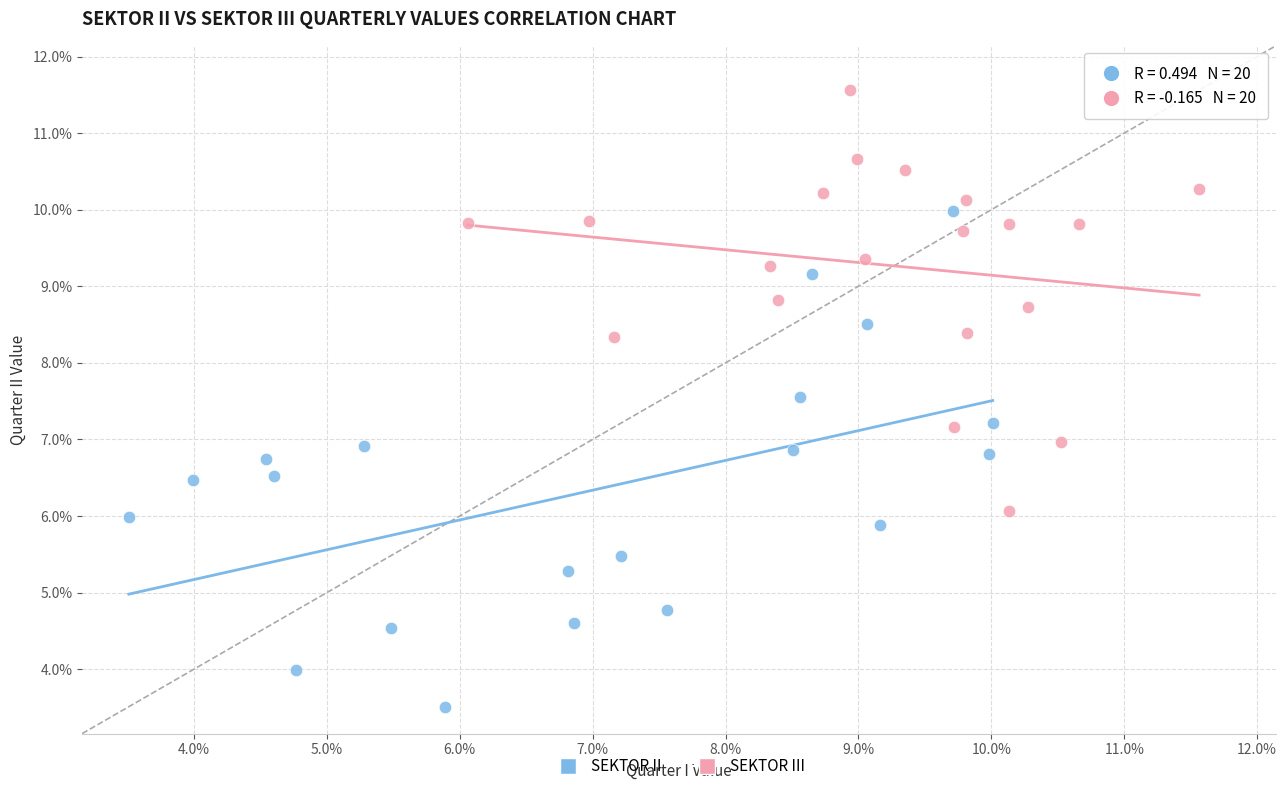

Which series contains the lowest Y value?

SEKTOR II